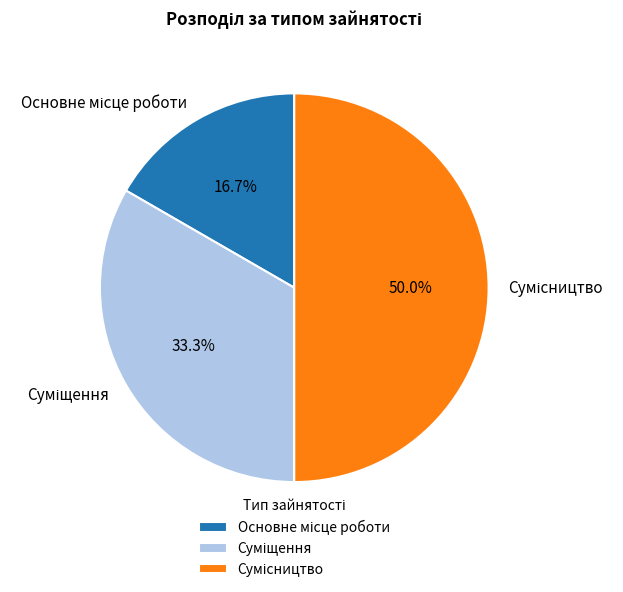

Count the number of slices in the pie.

3